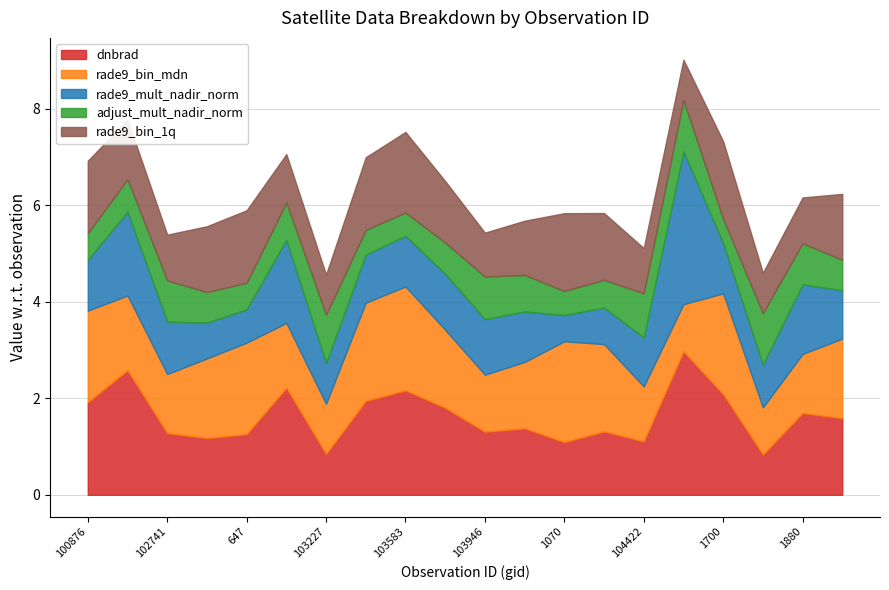

What is the difference between the second highest and minimum values in the rade9_bin_1q series?

0.8